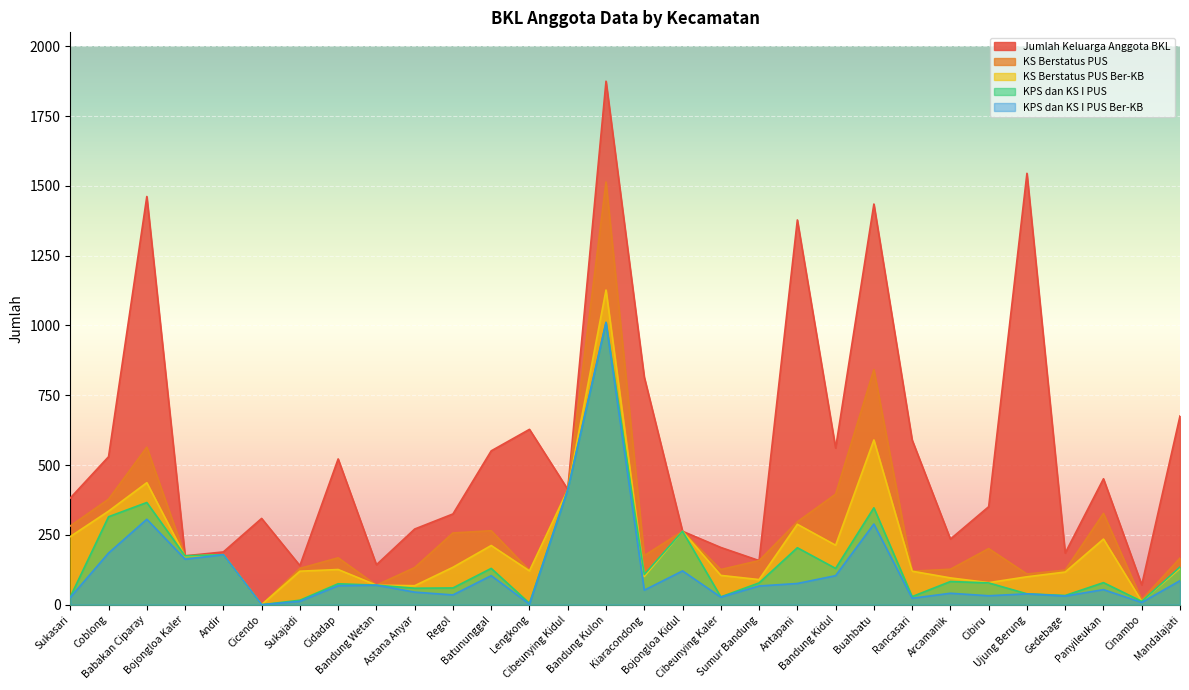

What is the total value across all series at Ujung Berung?

1833